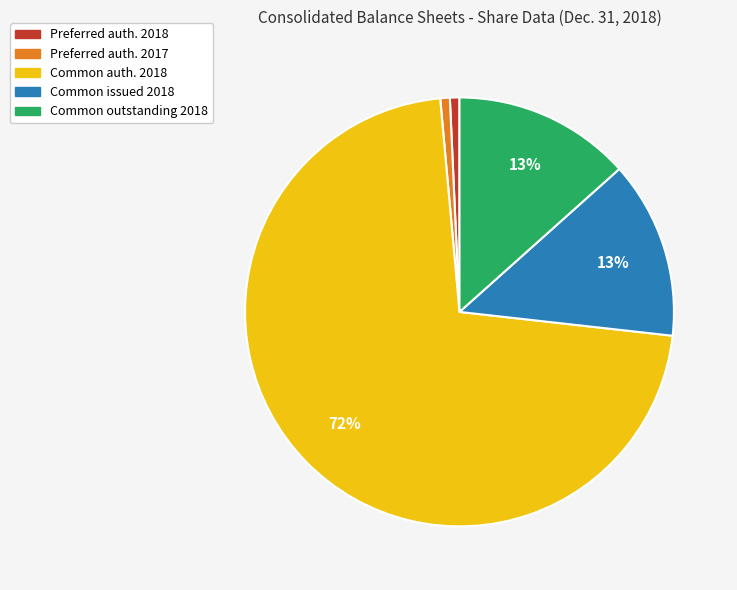

Is there any slice that represents more than half of the pie?

Yes